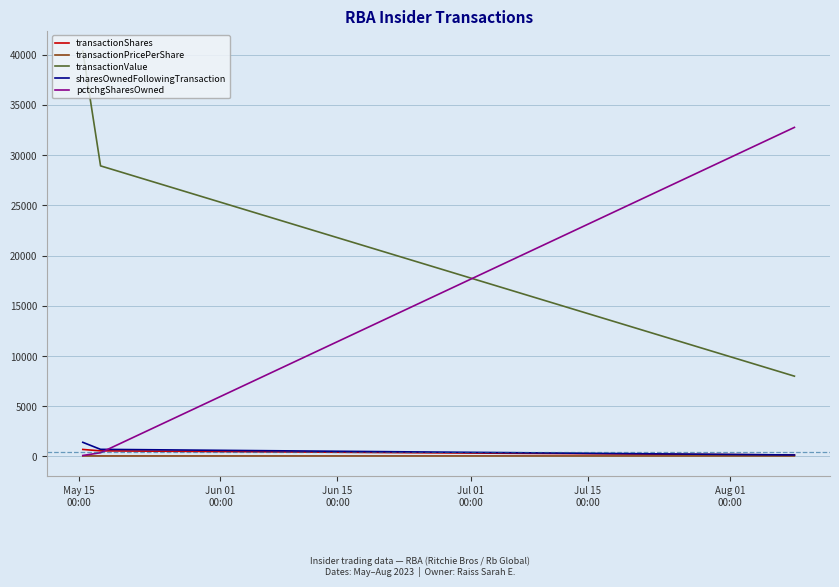

Which series has the largest total across all categories?

transactionValue